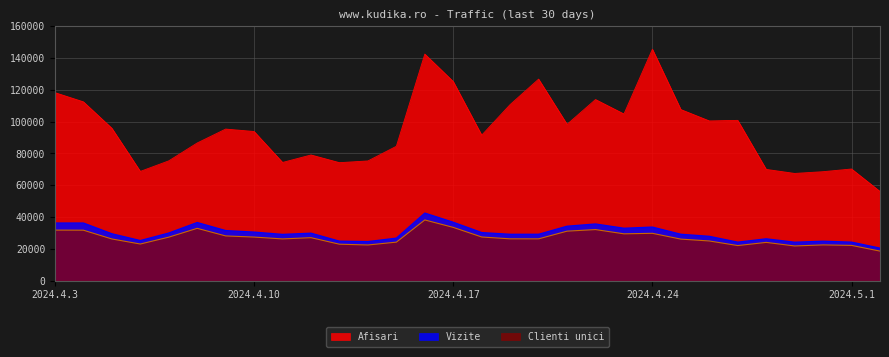

Which category has the highest value across all series?

2024.4.24